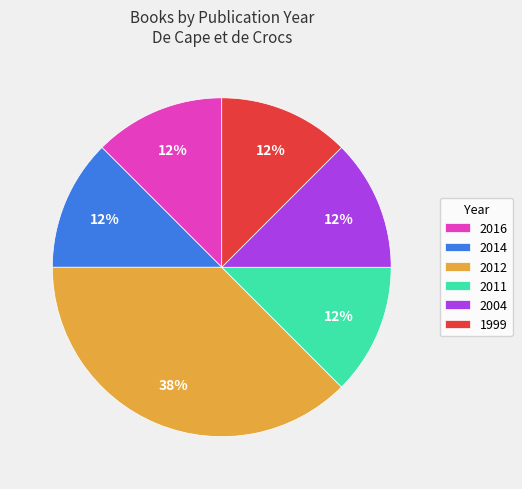

The 2004 slice represents 21% of the pie. True or false?

False